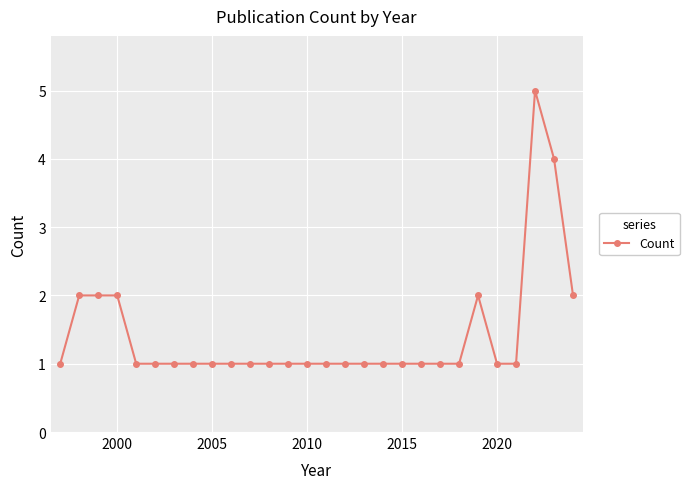

How many series are shown in this chart?

1